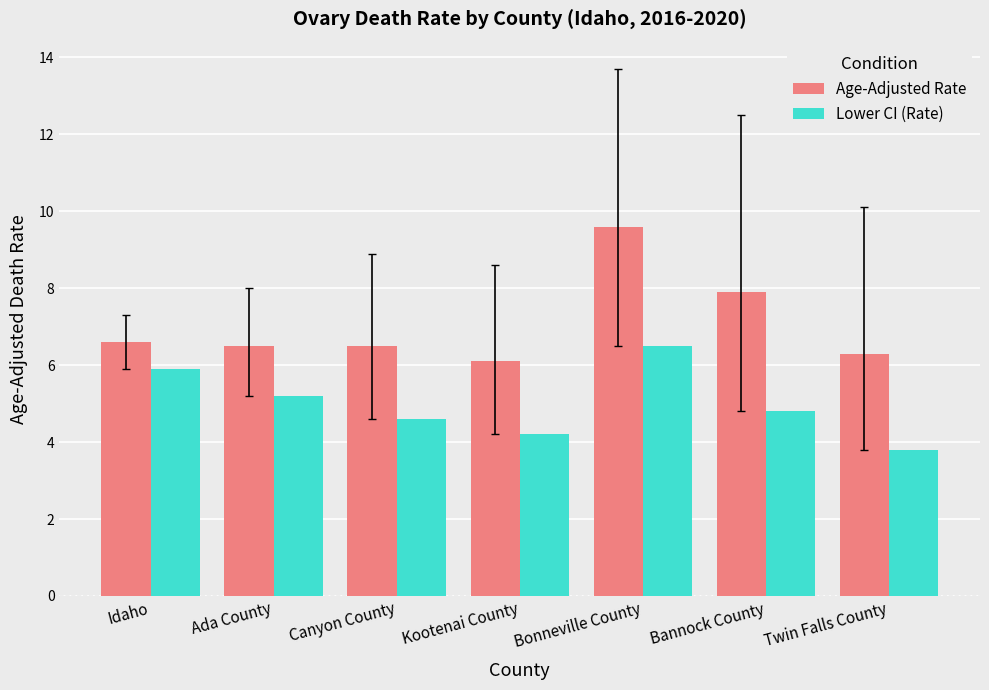

Does the chart contain any negative values?

No